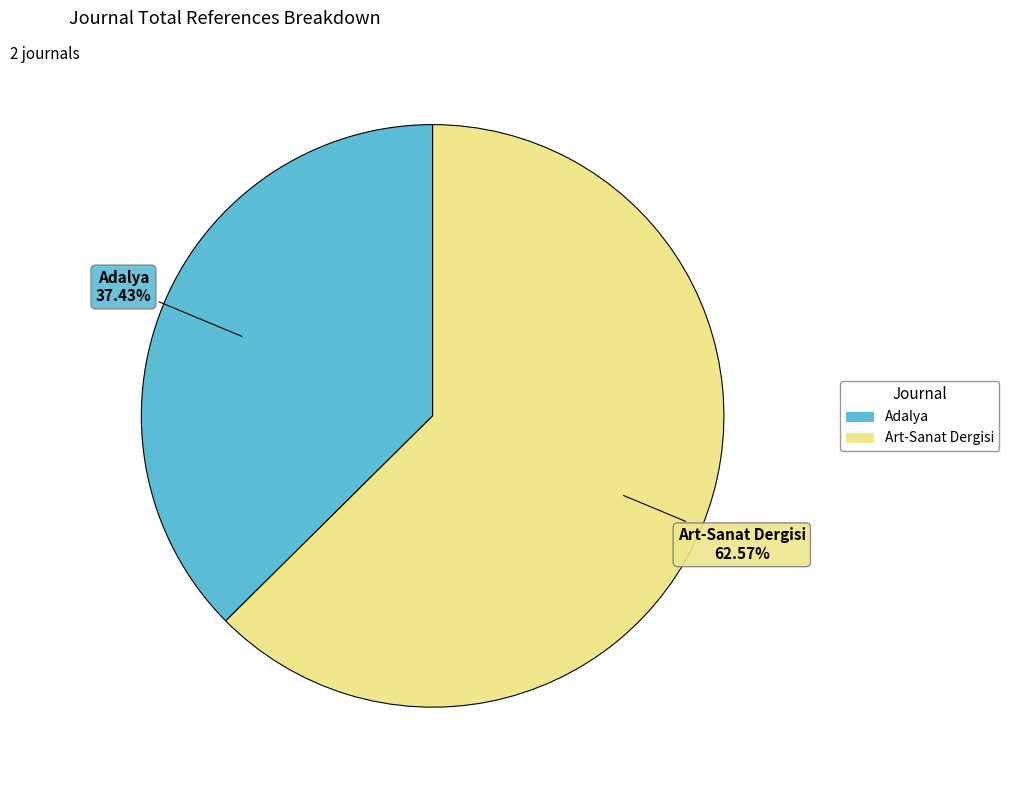

What percentage is NOT represented by Adalya?

62.6%